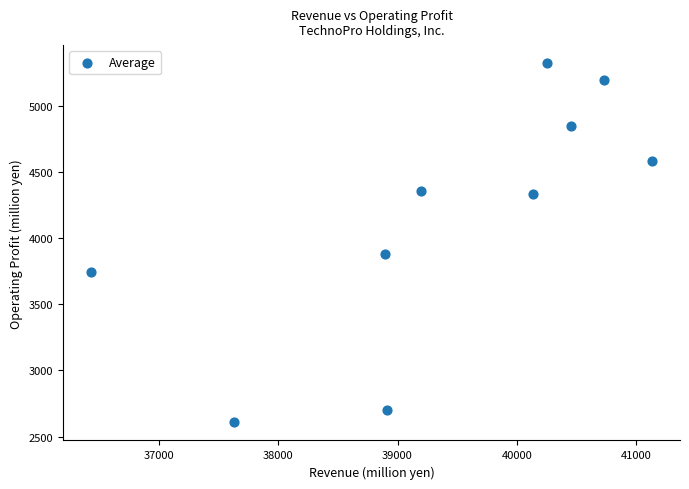

What is the range of X values (max minus min)?

4705